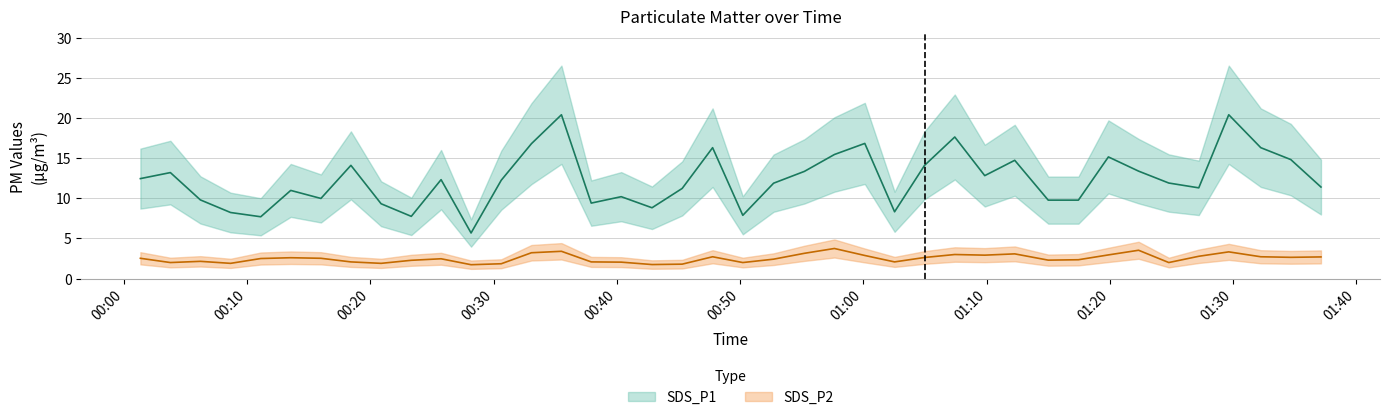

Which series changed the most between 2022/04/07 00:08:39 and 2022/04/07 00:50:13?

SDS_P1